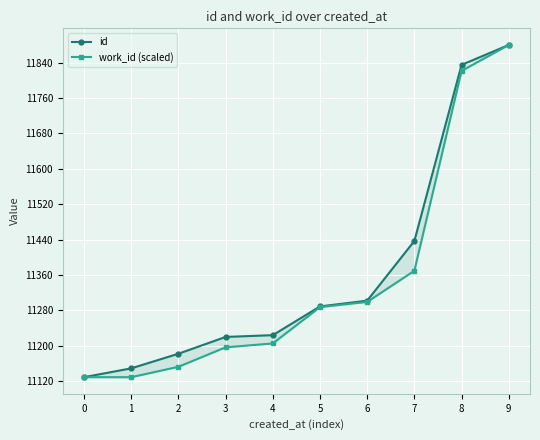

What is the average value of the id series?

11364.7